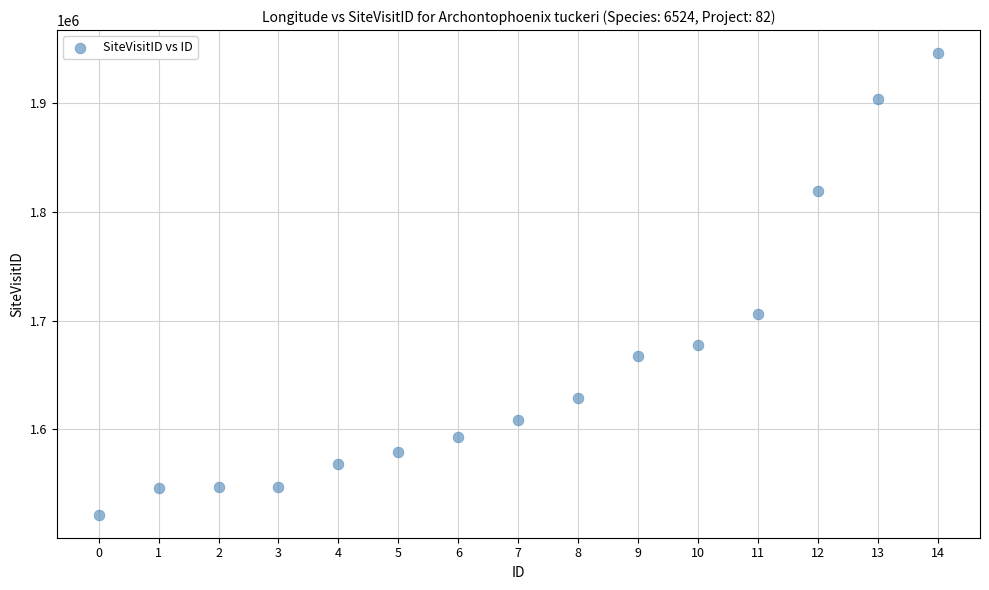

What is the range of Y values (max minus min)?

425007